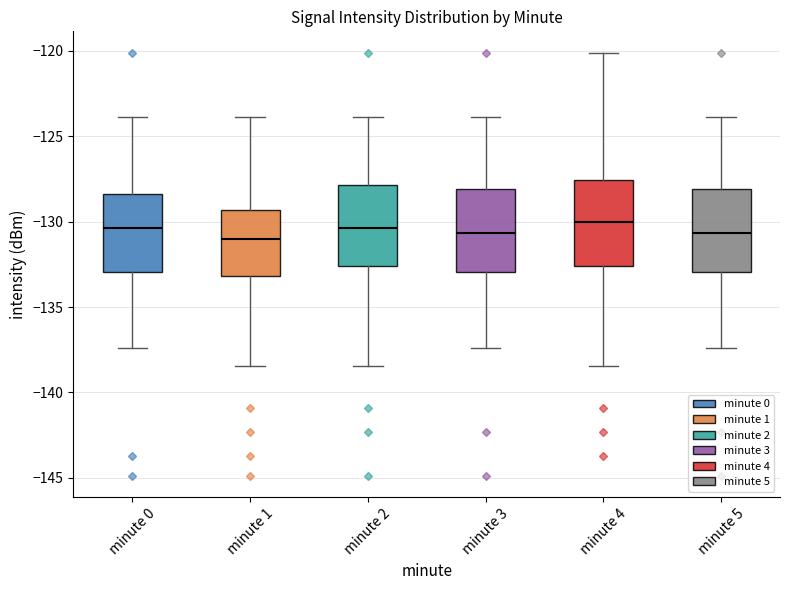

Reading left to right, transcribe this box plot: for each box, give where its median line is, the range the box spans, and where its two whiskers end, as read against the y-axis. The values are not printed on the chart, so give them approximately, as read against the axis.

minute 0: median -130.5, box -133.0 to -128.5, whiskers -137.5 to -124.0
minute 1: median -131.0, box -133.0 to -129.5, whiskers -138.5 to -124.0
minute 2: median -130.5, box -132.5 to -128.0, whiskers -138.5 to -124.0
minute 3: median -130.5, box -133.0 to -128.0, whiskers -137.5 to -124.0
minute 4: median -130.0, box -132.5 to -127.5, whiskers -138.5 to -120.0
minute 5: median -130.5, box -133.0 to -128.0, whiskers -137.5 to -124.0